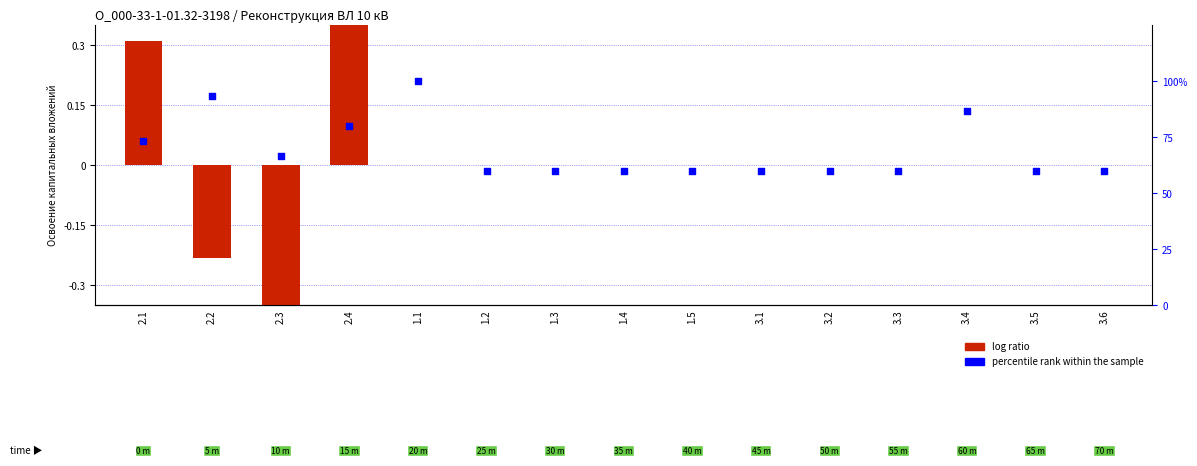

Which series has the largest total across all categories?

percentile rank within the sample